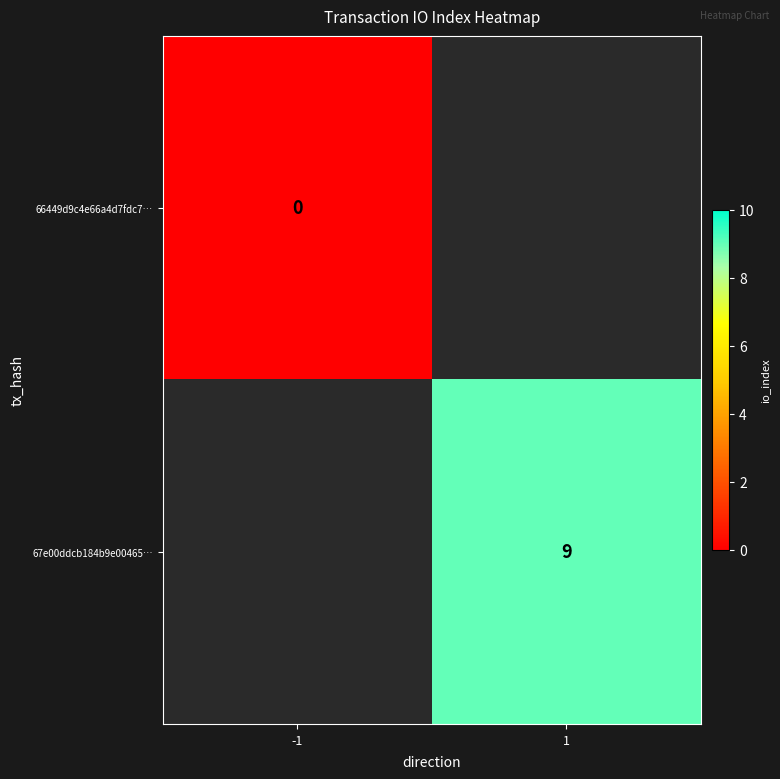

The 67e00ddcb184b9e00465… series shows 4 at 1. True or false?

False